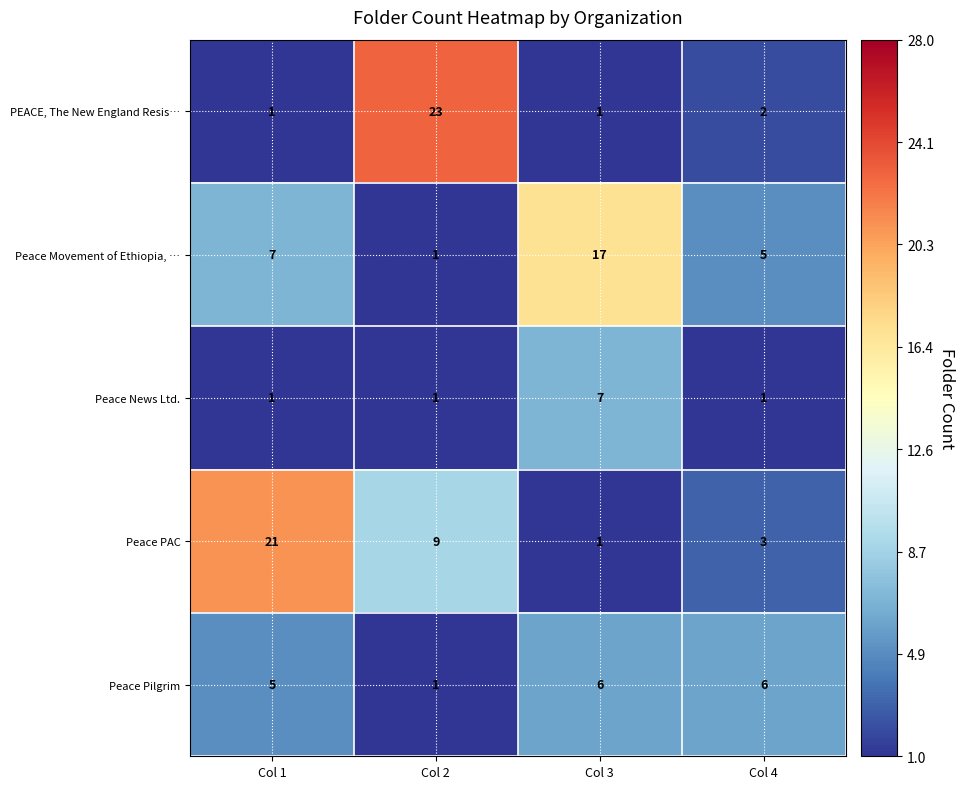

At which category does the chart reach its peak across all series?

Col 2